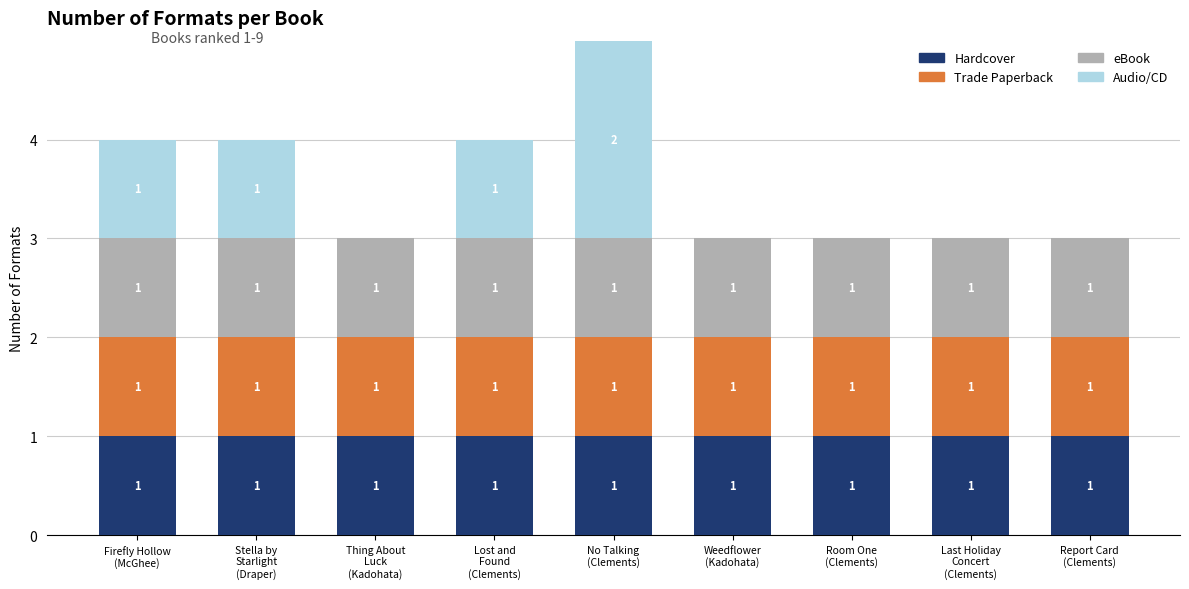

What are all the series names shown in the legend?

Hardcover, Trade Paperback, eBook, Audio/CD